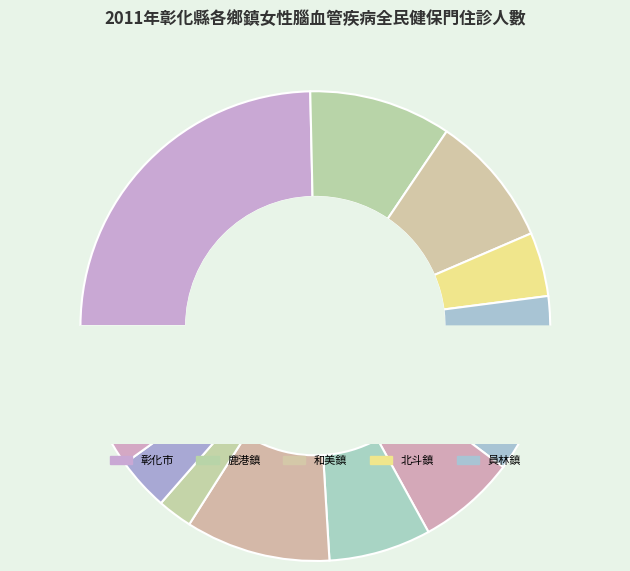

What is the change in value from 北斗鎮 to 員林鎮?

+834